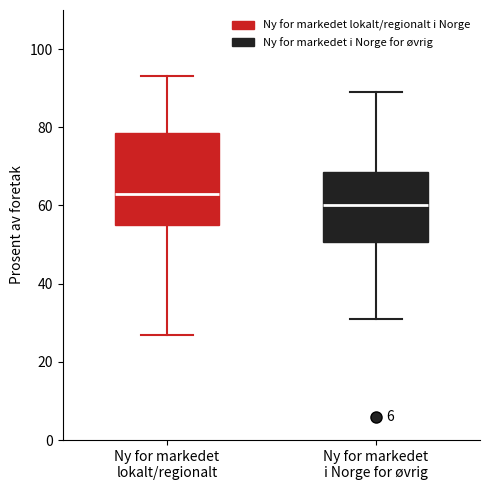

Reading left to right, read every box against the y-axis: the position of its median line, the range the box covers, and the ends of its whiskers. The values are not printed on the chart, so give them approximately, as read against the axis.

Ny for markedet lokalt/regionalt: median 64, box 56 to 78, whiskers 28 to 94
Ny for markedet i Norge for øvrig: median 60, box 50 to 68, whiskers 32 to 90